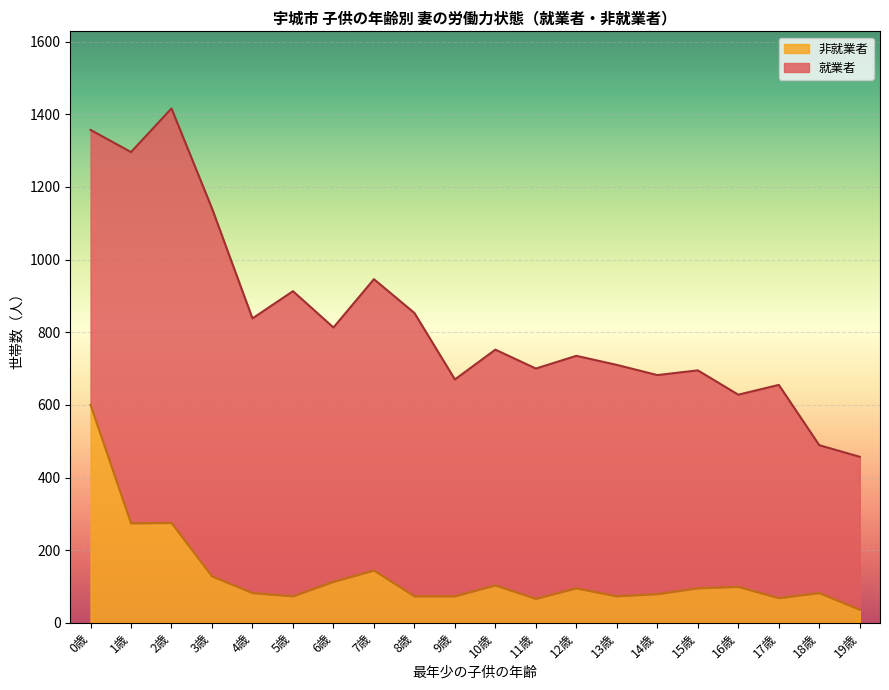

What is the value of the 5th point from the left?

82